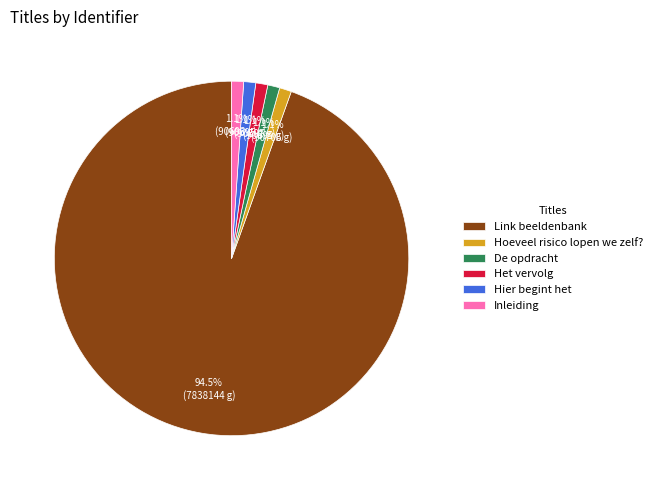

What percentage is NOT represented by Hoeveel risico lopen we zelf??

98.9%